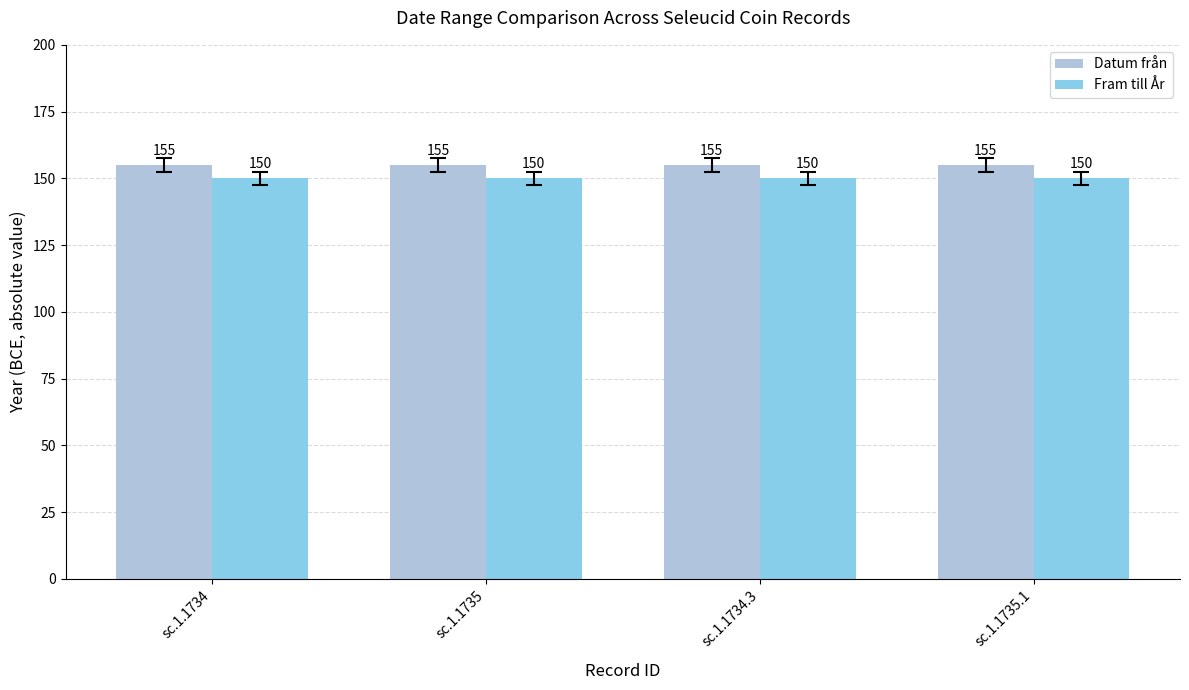

What is the difference between the highest and lowest values at sc.1.1735.1?

5